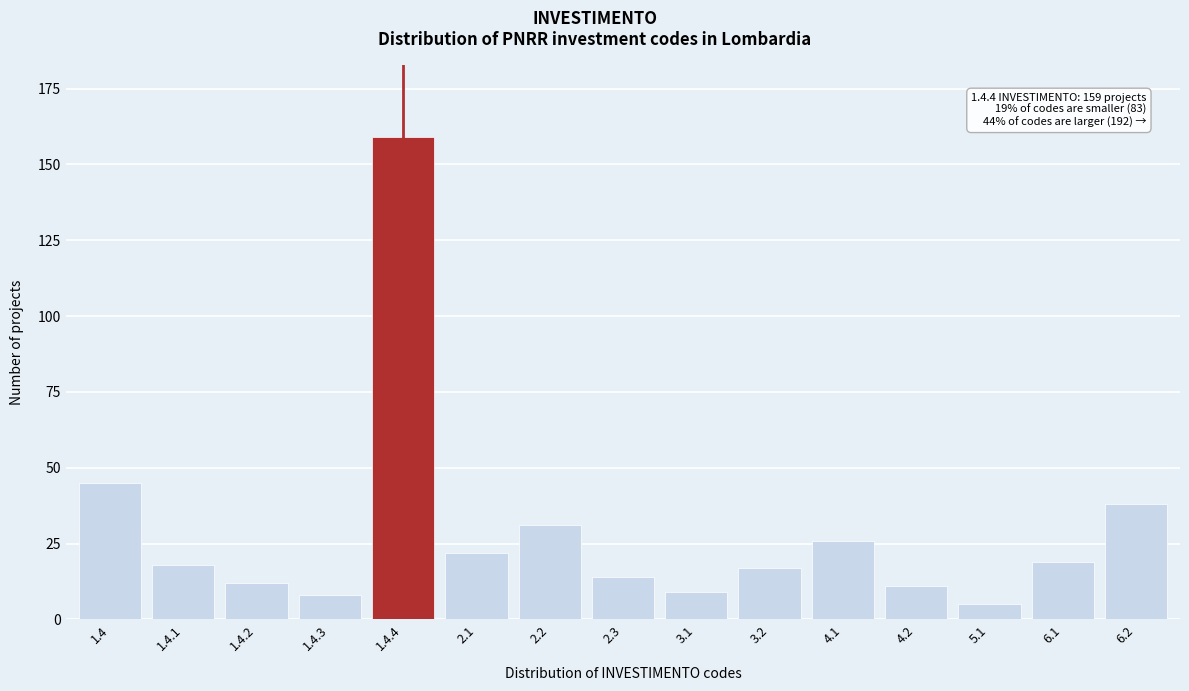

Reading left to right, extract all data points from this chart.

1.4=45	1.4.1=18	1.4.2=12	1.4.3=8	1.4.4=159	2.1=22	2.2=31	2.3=14	3.1=9	3.2=17	4.1=26	4.2=11	5.1=5	6.1=19	6.2=38